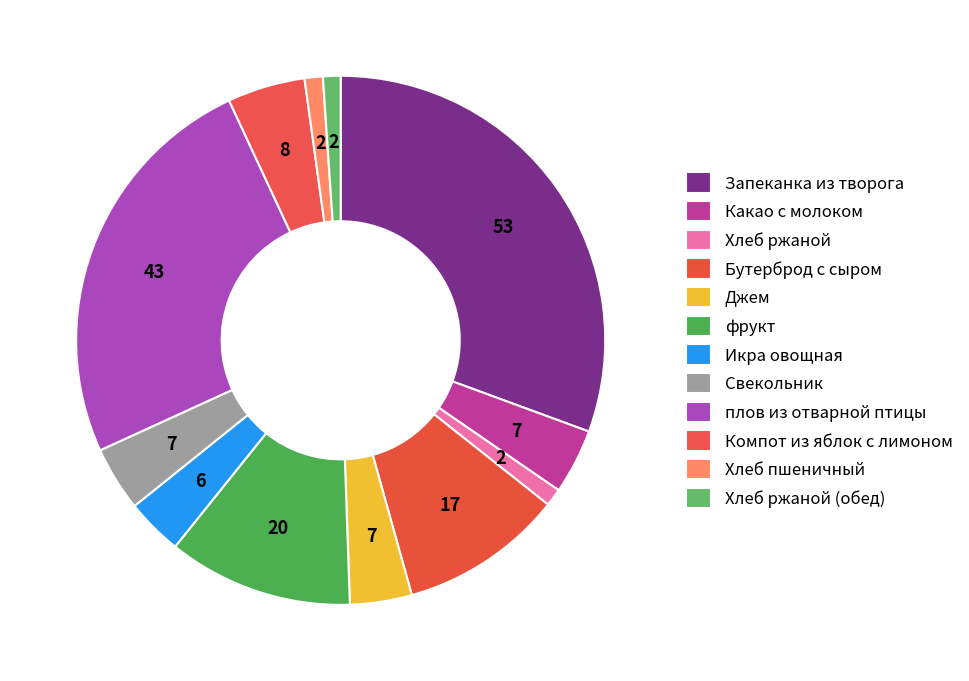

Does Хлеб ржаной represent more than half of the total?

No